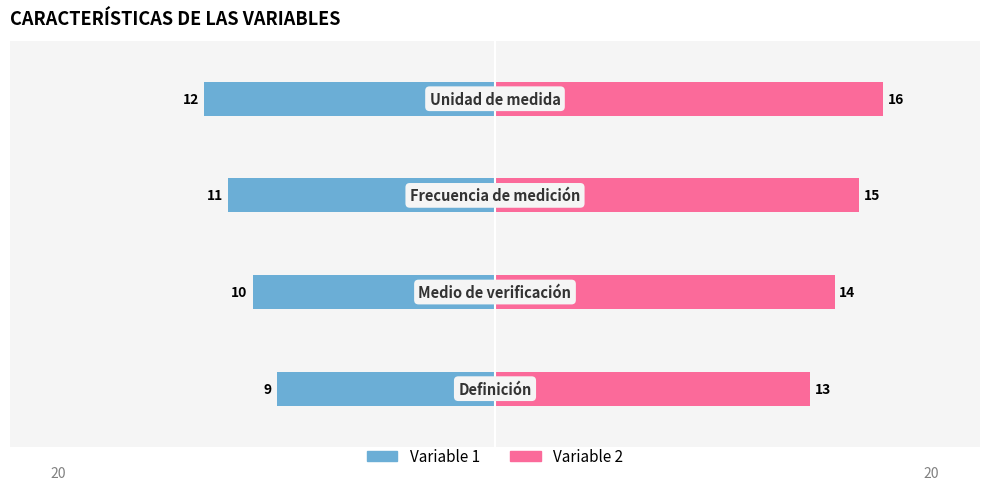

True or false: Variable 2 has a value of 7 at −5.

False